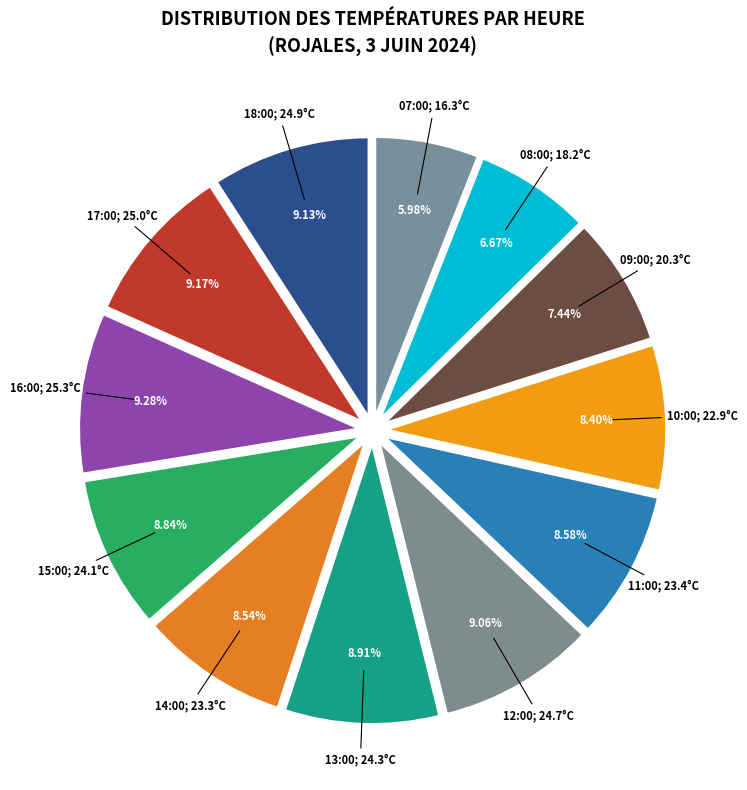

Which slice is the largest?

16:00